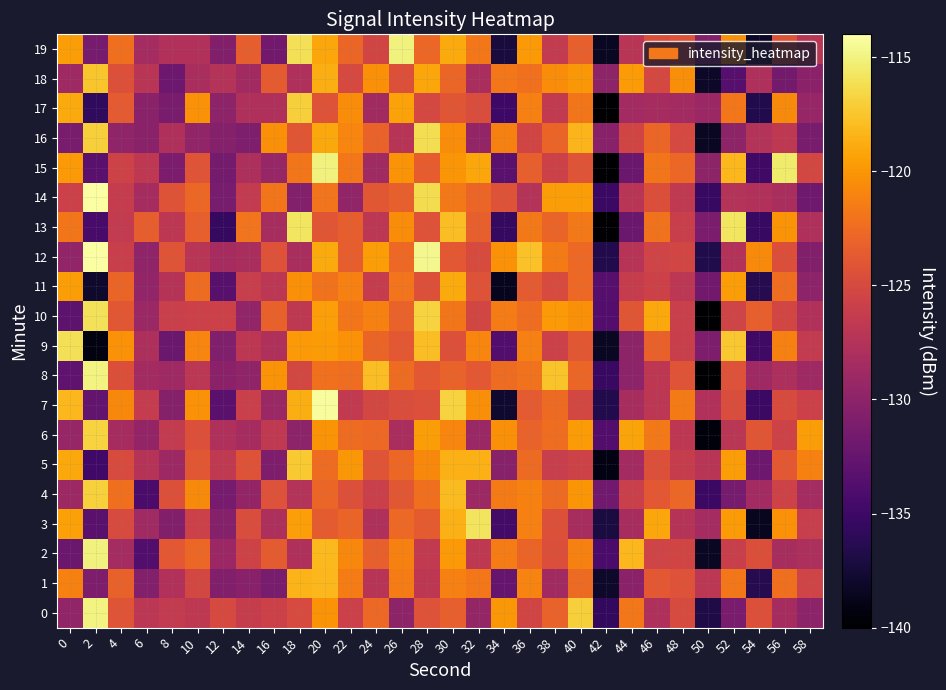

At 38, list the series in order from largest to smallest.

8, 14, 10, 18, 12, 6, 7, 4, 16, 13, 0, 3, 2, 11, 15, 9, 5, 19, 17, 1